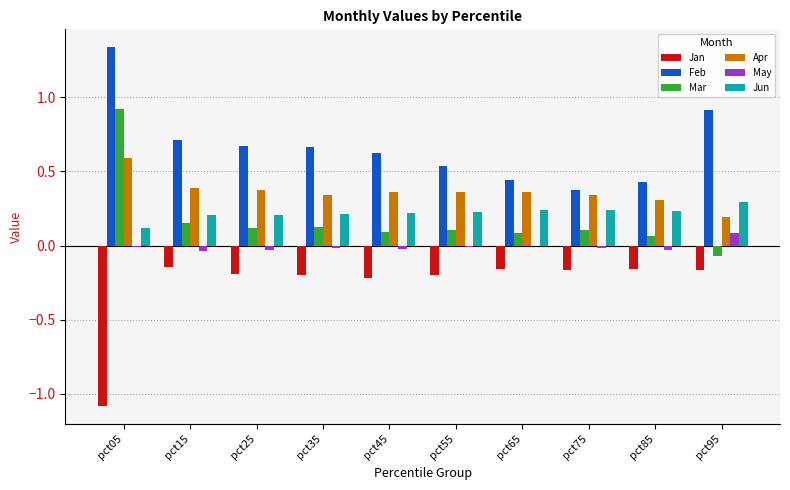

Which category has the highest value across all series?

pct05